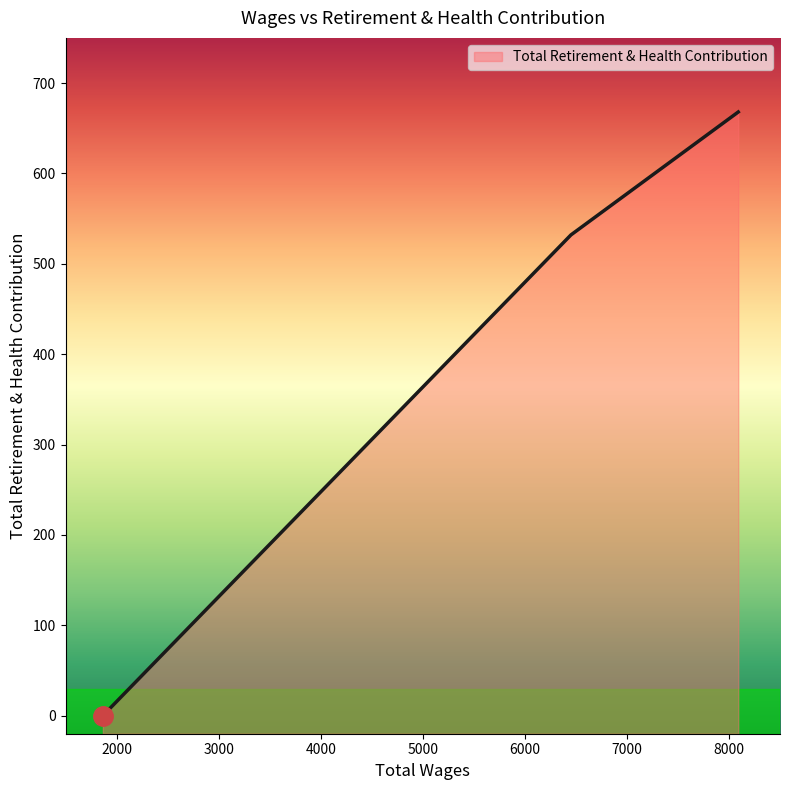

The chart shows a value of 920 at 8091.0. True or false?

False